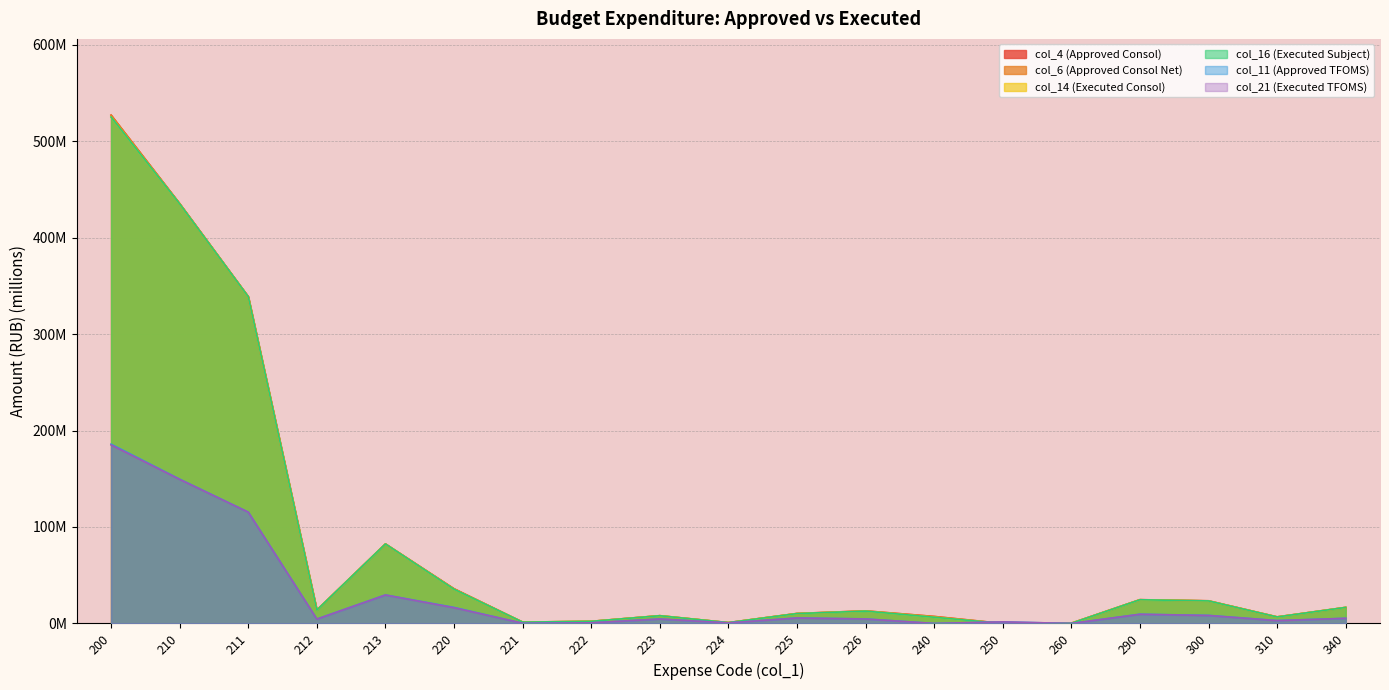

Reading right to left, extract all data points from this chart.

col_4 (Approved Consol): 16.7	6.8	23.5	24.6	0.3	0.0	7.3	13.0	10.4	0.9	8.1	2.2	1.4	36.0	82.5	13.9	338.8	435.2	526.9
col_6 (Approved Consol Net): 16.7	6.8	23.5	24.6	0.3	0.0	7.3	13.0	10.4	0.9	8.1	2.2	1.4	36.0	82.5	13.9	338.8	435.2	526.9
col_14 (Executed Consol): 16.6	6.7	23.4	24.6	0.2	0.0	6.4	12.8	10.2	0.9	8.0	2.2	1.4	35.5	82.4	13.8	338.7	434.9	524.9
col_16 (Executed Subject): 16.6	6.7	23.4	24.6	0.2	0.0	6.4	12.8	10.2	0.9	8.0	2.2	1.4	35.5	82.4	13.8	338.7	434.9	524.9
col_11 (Approved TFOMS): 5.3	3.0	8.4	9.6	0.0	1.6	0.0	4.7	5.8	0.6	4.6	0.7	0.2	16.7	29.6	4.6	115.5	149.6	185.9
col_21 (Executed TFOMS): 5.3	2.9	8.3	9.5	0.0	1.6	0.0	4.6	5.6	0.6	4.6	0.7	0.2	16.3	29.5	4.5	115.3	149.3	185.0